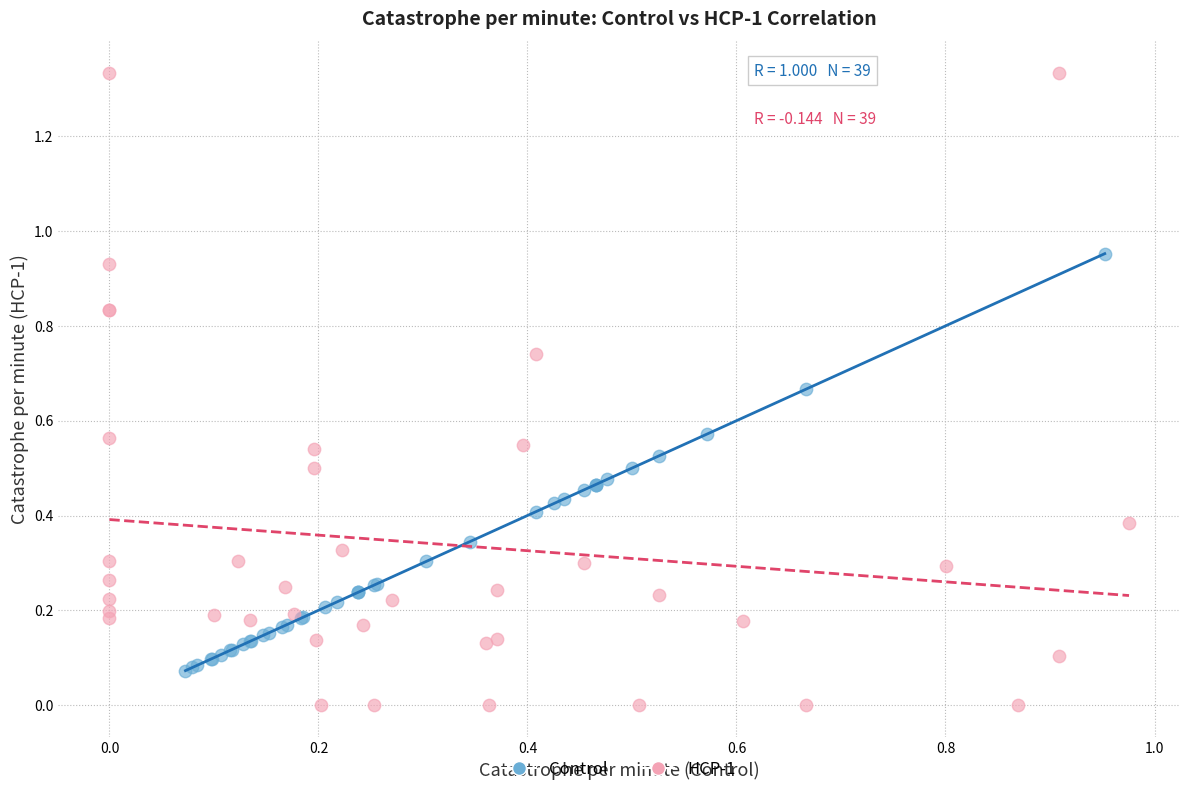

Which series reaches the minimum Y coordinate?

HCP-1